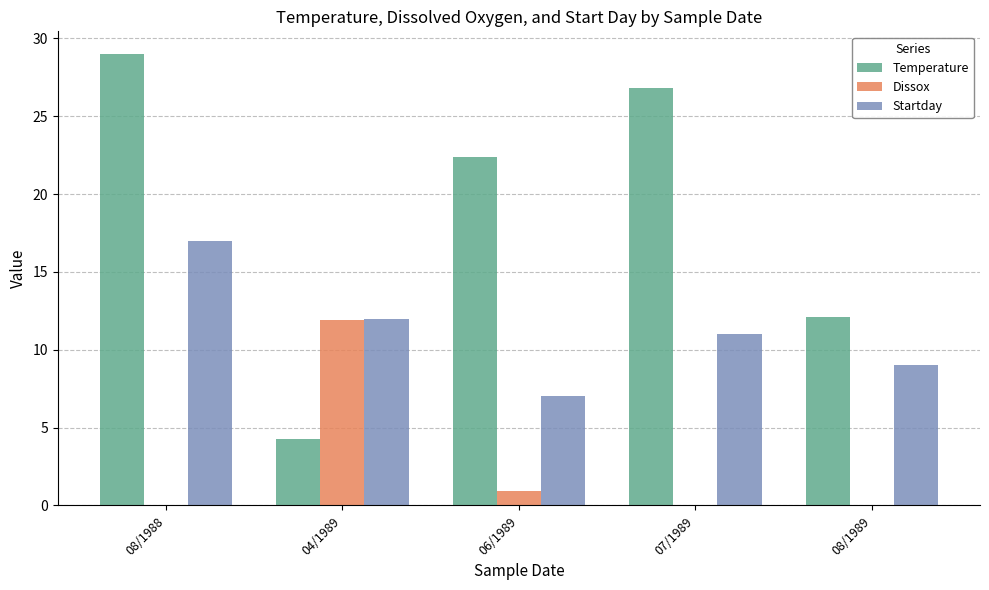

Reading left to right, extract all data points from this chart.

Temperature: 08/1988=29.0	04/1989=4.3	06/1989=22.4	07/1989=26.8	08/1989=12.1
Dissox: 08/1988=0.0	04/1989=11.9	06/1989=0.9	07/1989=0.0	08/1989=0.0
Startday: 08/1988=17.0	04/1989=12.0	06/1989=7.0	07/1989=11.0	08/1989=9.0